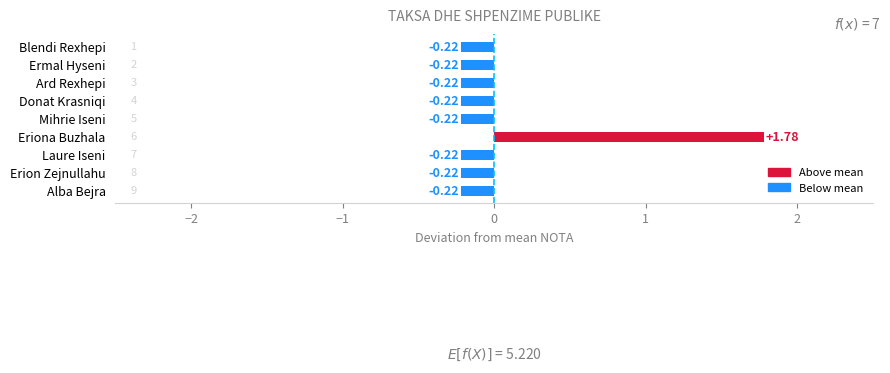

How many data points are less than 0?

8